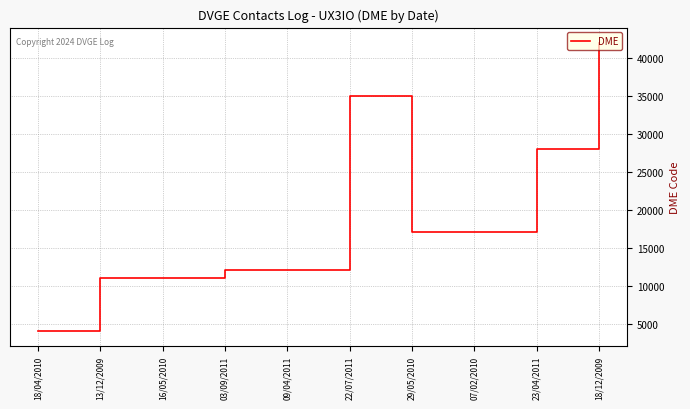

The chart shows a value of 12130 at 03/09/2011. True or false?

True